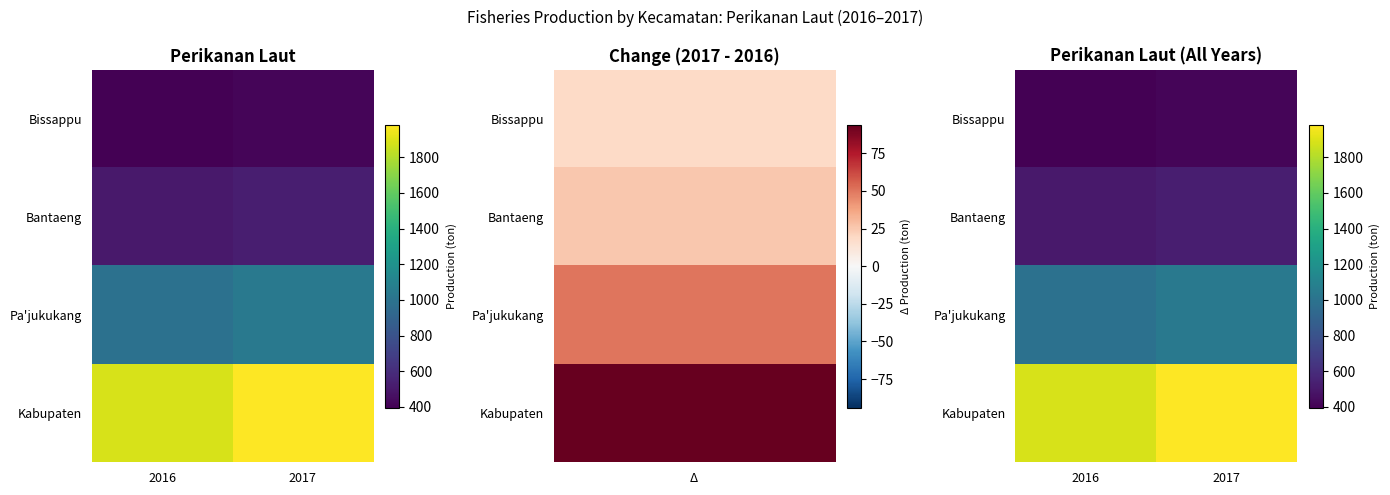

Between 2017 and 2016, which is larger?

2017